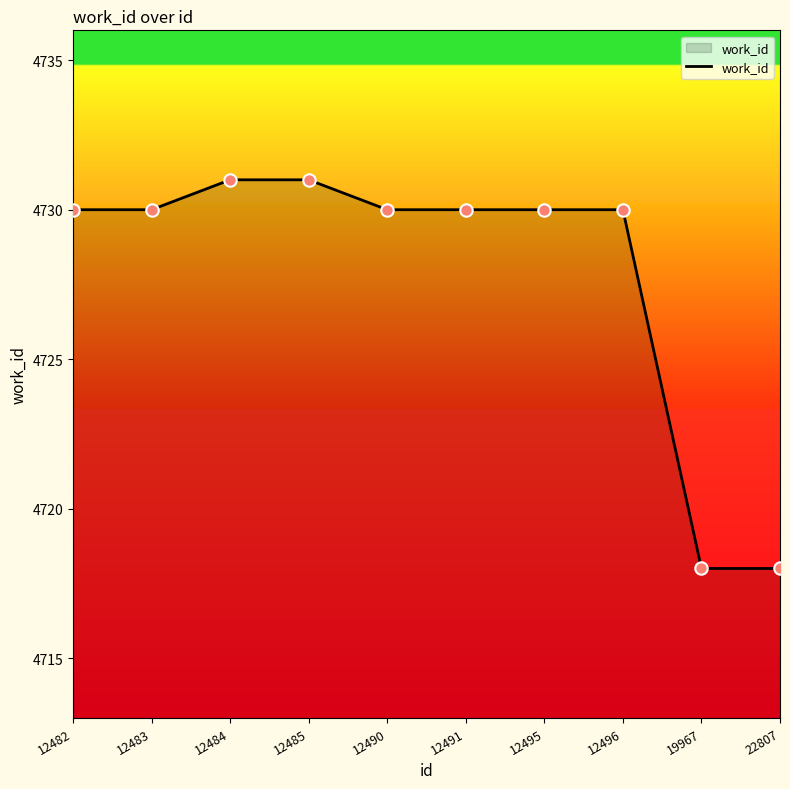

Approximately how many times larger is the value at 12484 compared to 12482?

1.0